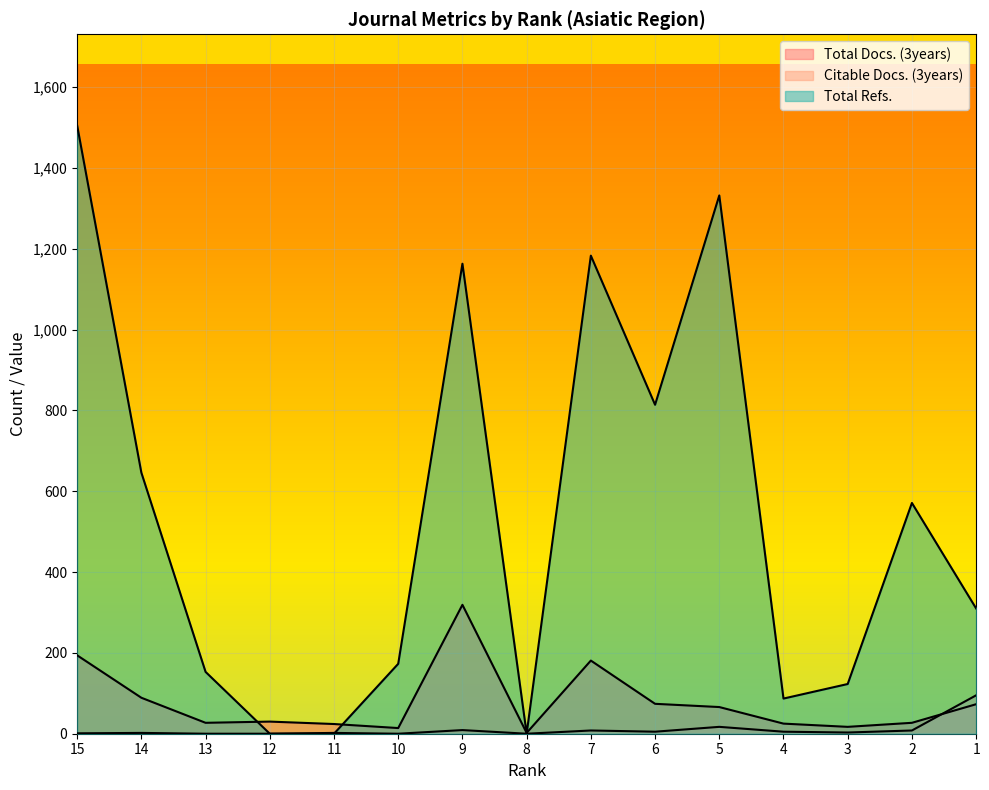

How many categories are shown in the chart?

15